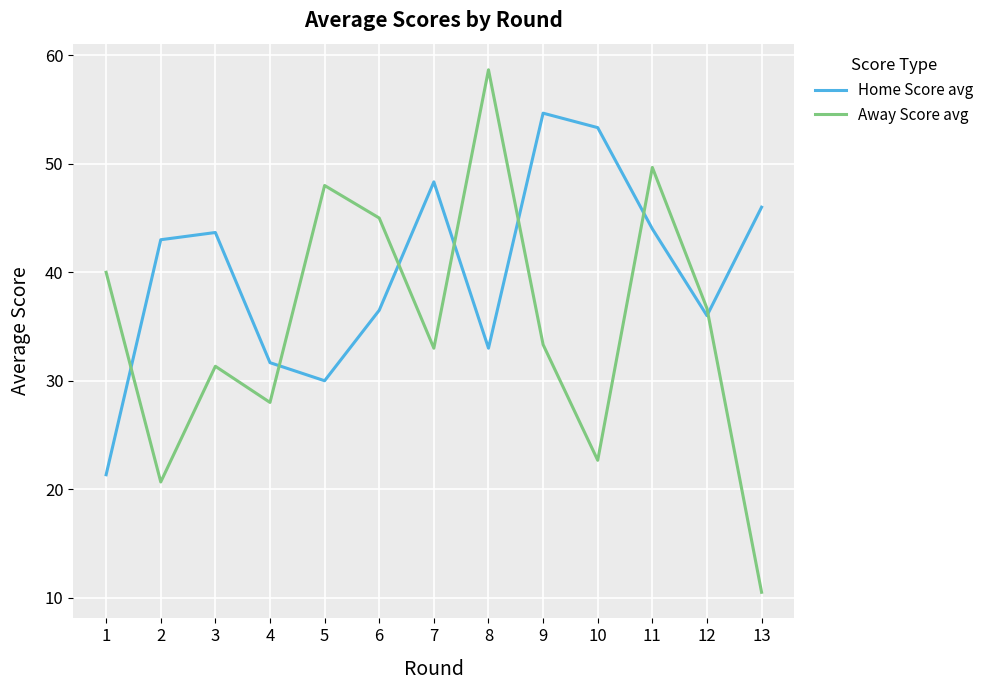

At which category does Home Score avg reach its first local peak?

3